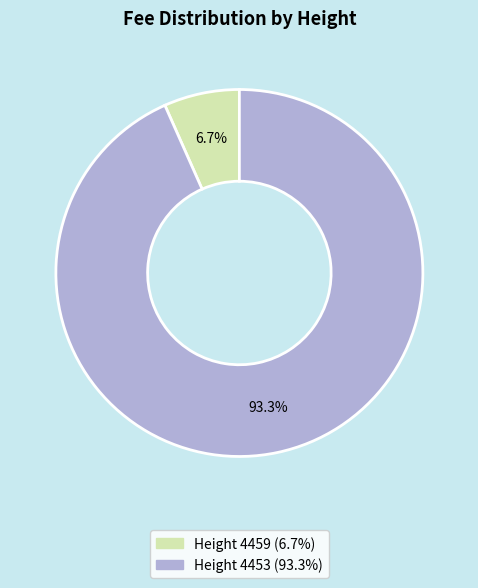

Is there any slice that represents more than half of the pie?

Yes